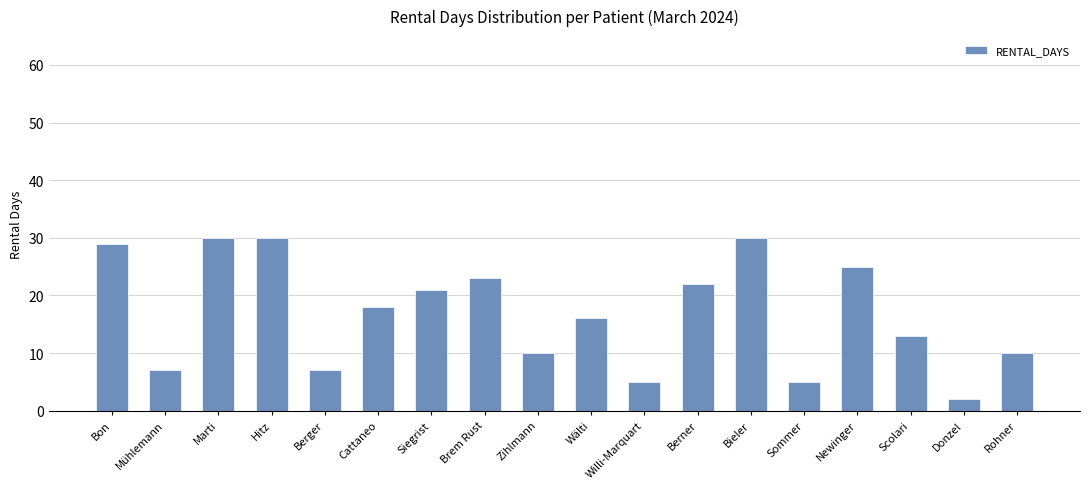

Where is the data nearest to the value 16?

Wälti